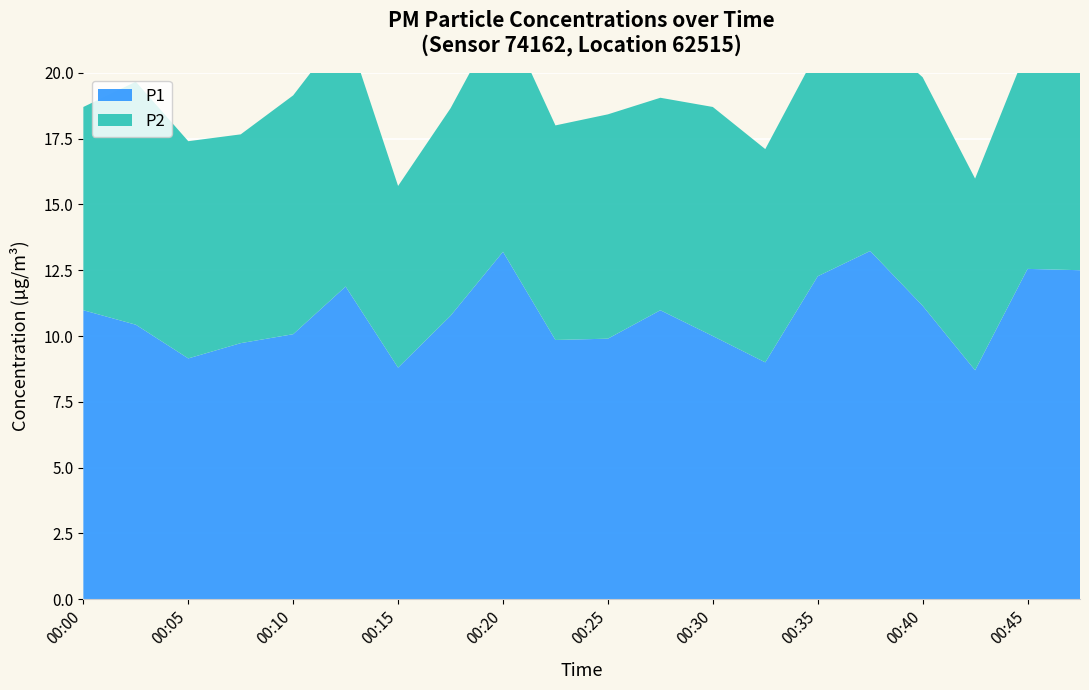

Reading right to left, transcribe all the data shown in this chart.

P1: 00:47=12.5	00:45=12.6	00:42=8.7	00:40=11.2	00:37=13.2	00:35=12.3	00:32=9.0	00:30=10.0	00:27=11.0	00:25=9.9	00:23=9.8	00:20=13.2	00:18=10.8	00:15=8.8	00:13=11.9	00:10=10.1	00:08=9.7	00:05=9.2	00:03=10.4	00:00=11.0
P2: 00:47=8.8	00:45=8.4	00:42=7.3	00:40=8.7	00:37=8.4	00:35=8.6	00:32=8.1	00:30=8.7	00:27=8.1	00:25=8.5	00:23=8.2	00:20=9.1	00:18=7.9	00:15=6.9	00:13=9.8	00:10=9.1	00:08=7.9	00:05=8.2	00:03=9.2	00:00=7.7